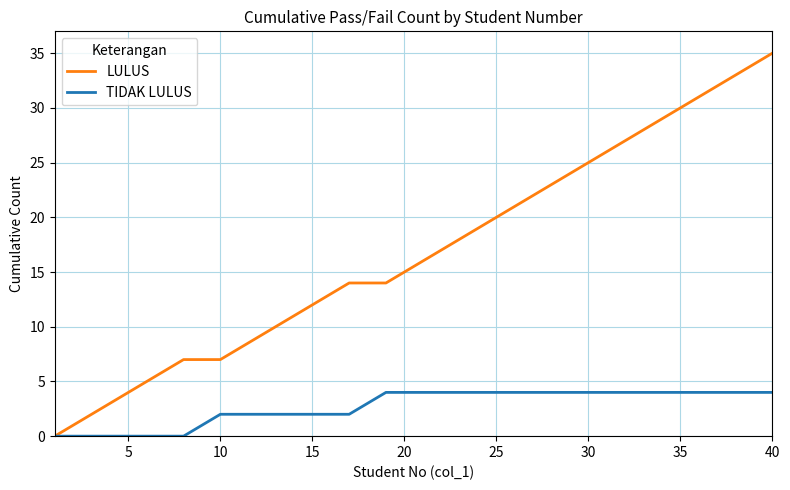

Which series has the largest total across all categories?

LULUS